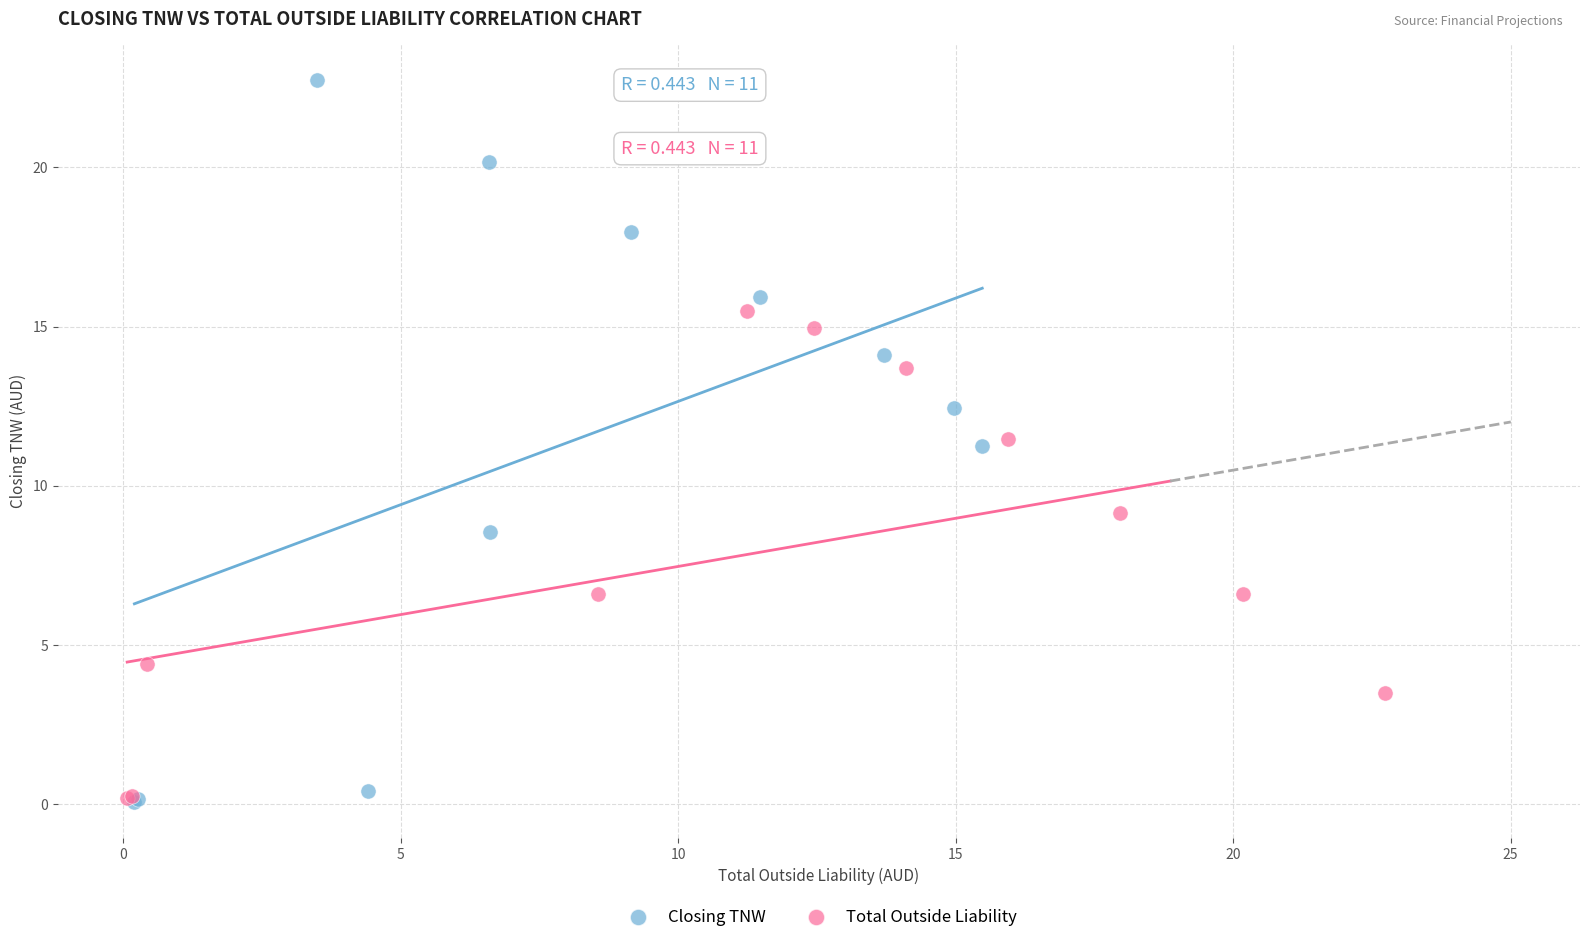

Which series has the largest Y range (max minus min)?

Closing TNW